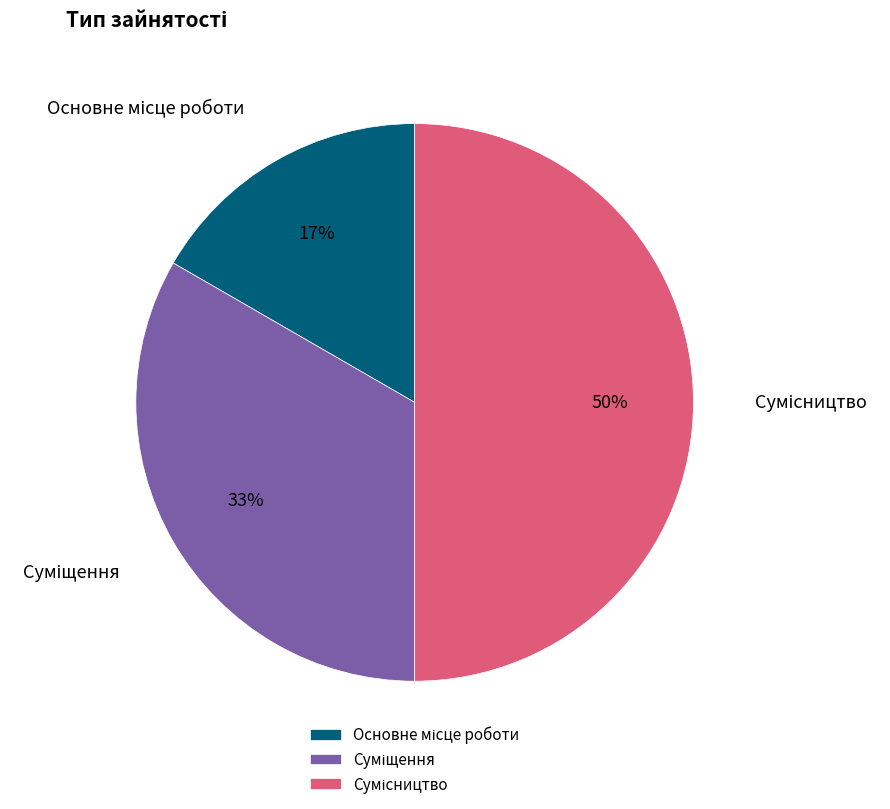

To the nearest percent, what is the difference between the largest and smallest slice percentages?

33%